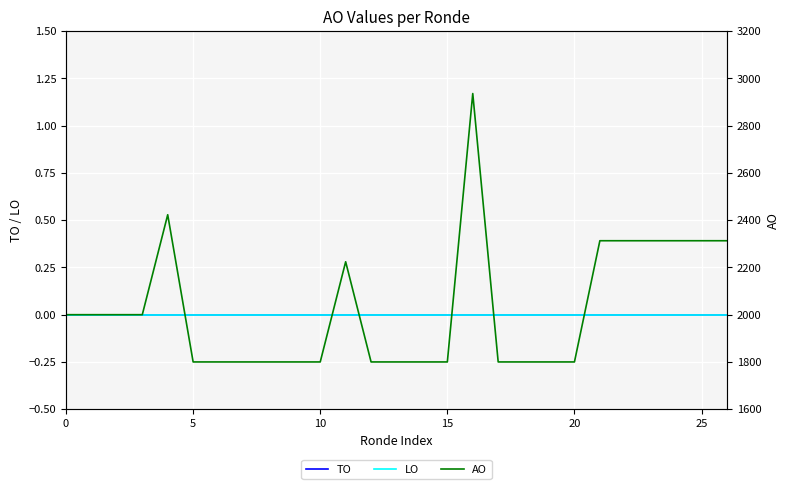

What are all the series names shown in the legend?

TO, LO, AO